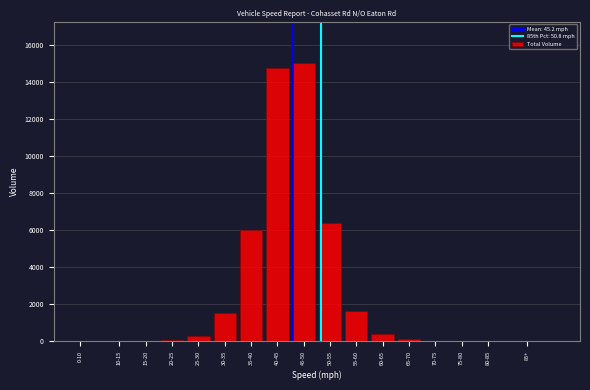

What is the greatest value displayed?

15007